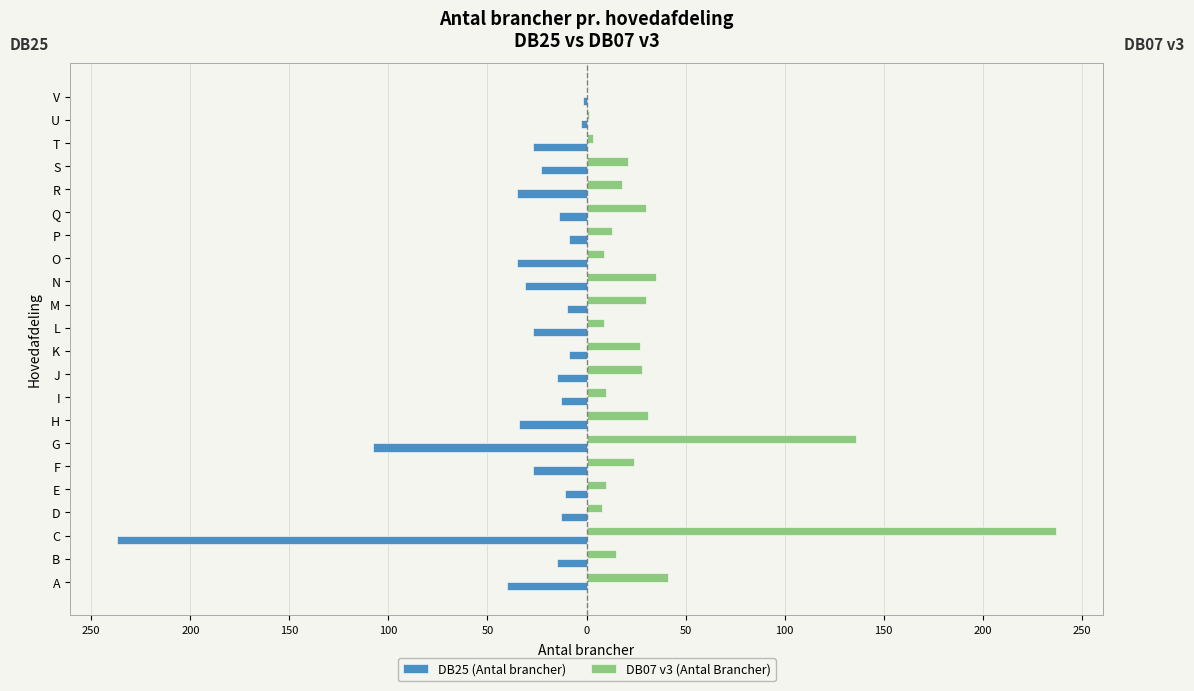

What is the average value of the DB25 (Antal brancher) series?

-34